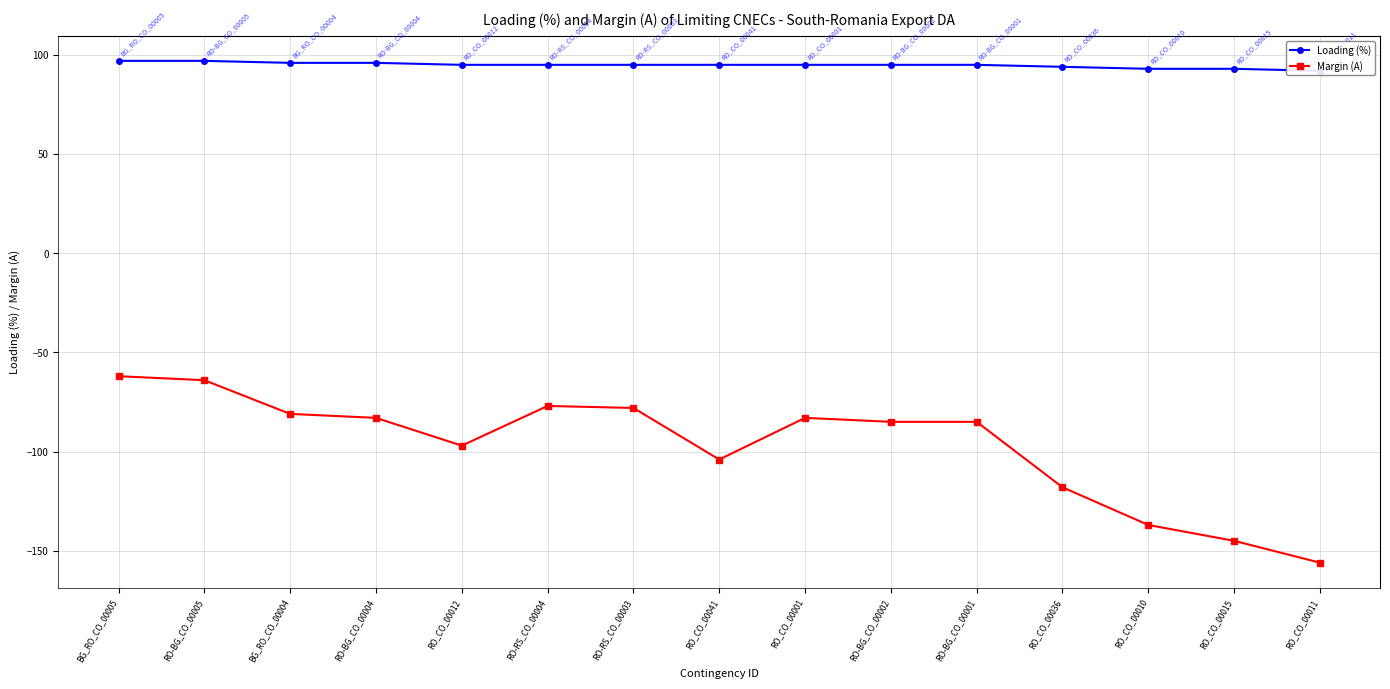

True or false: Loading (%) and Margin (A) cross at least once.

False